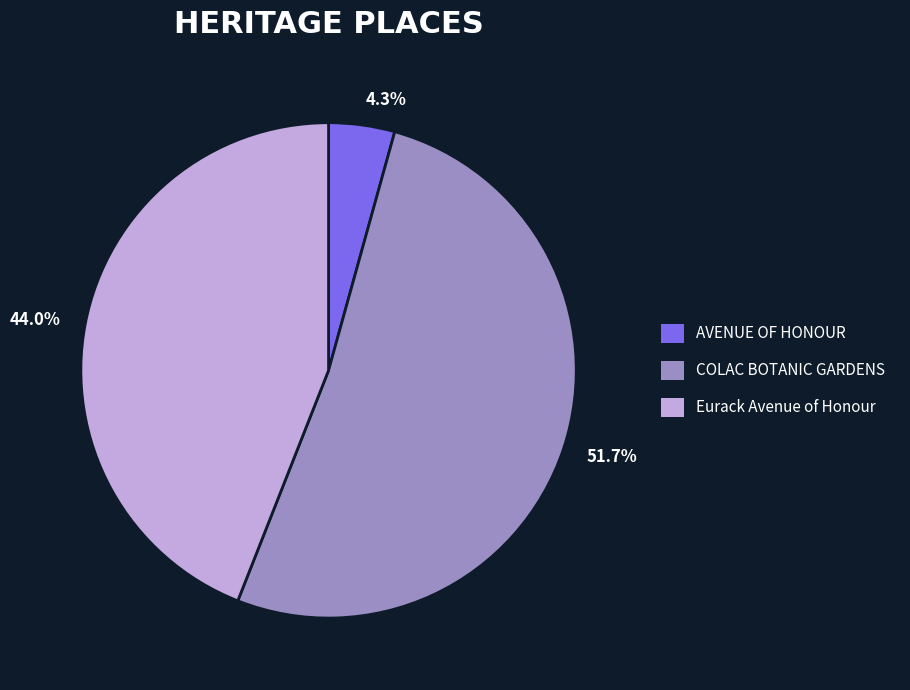

Which category has the smallest portion of the pie?

4.3%